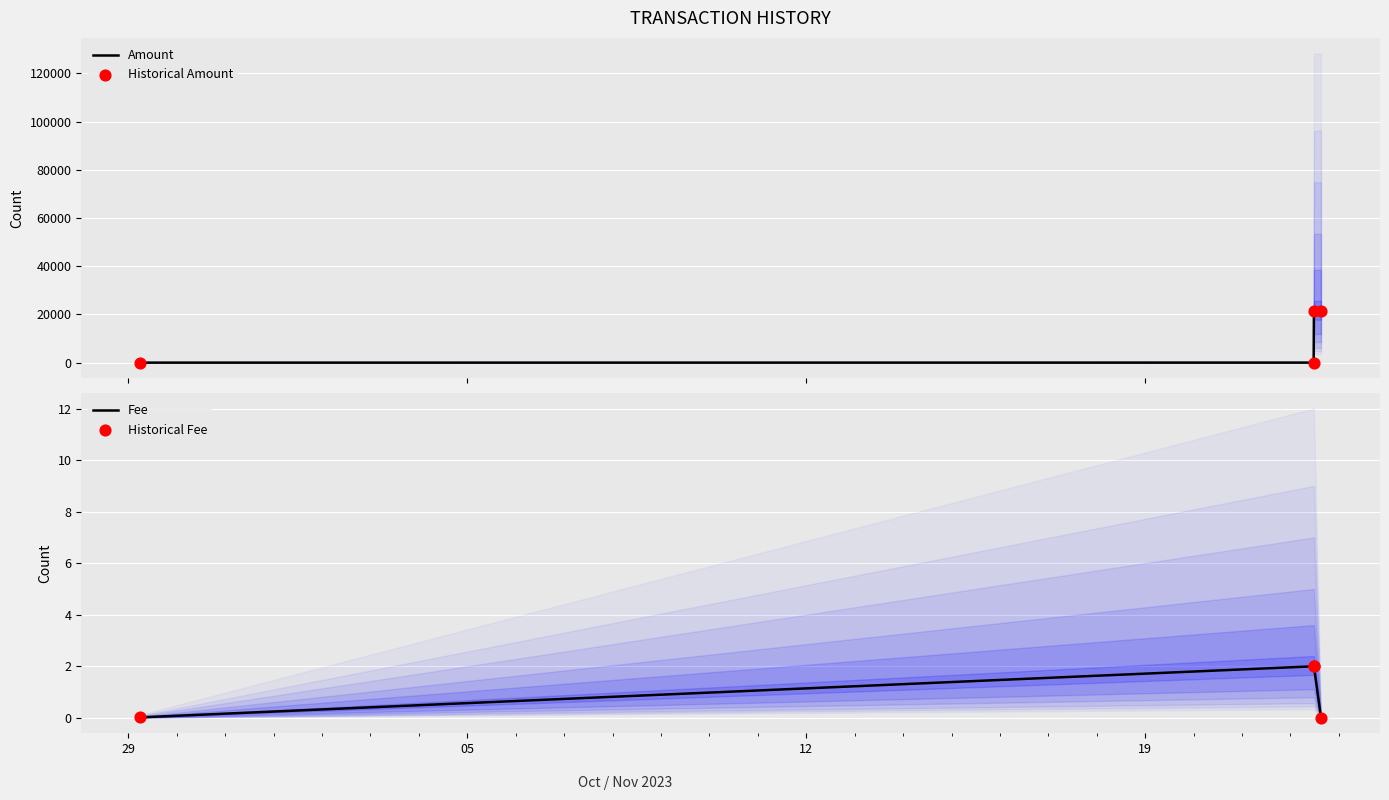

At which category is the sum across all series the highest?

19